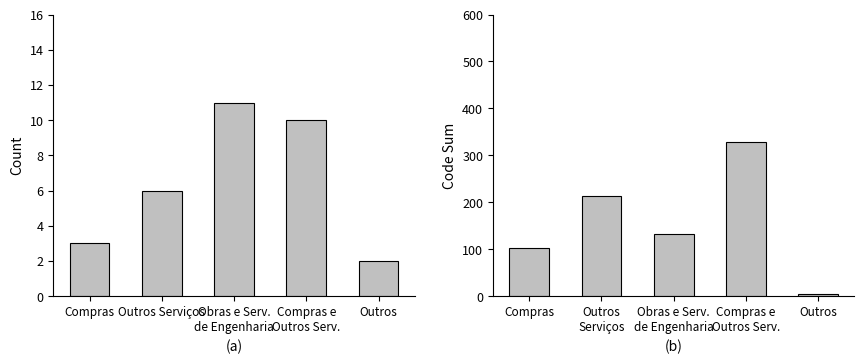

What is the difference between the Code Sum values at Compras and Outros?

97